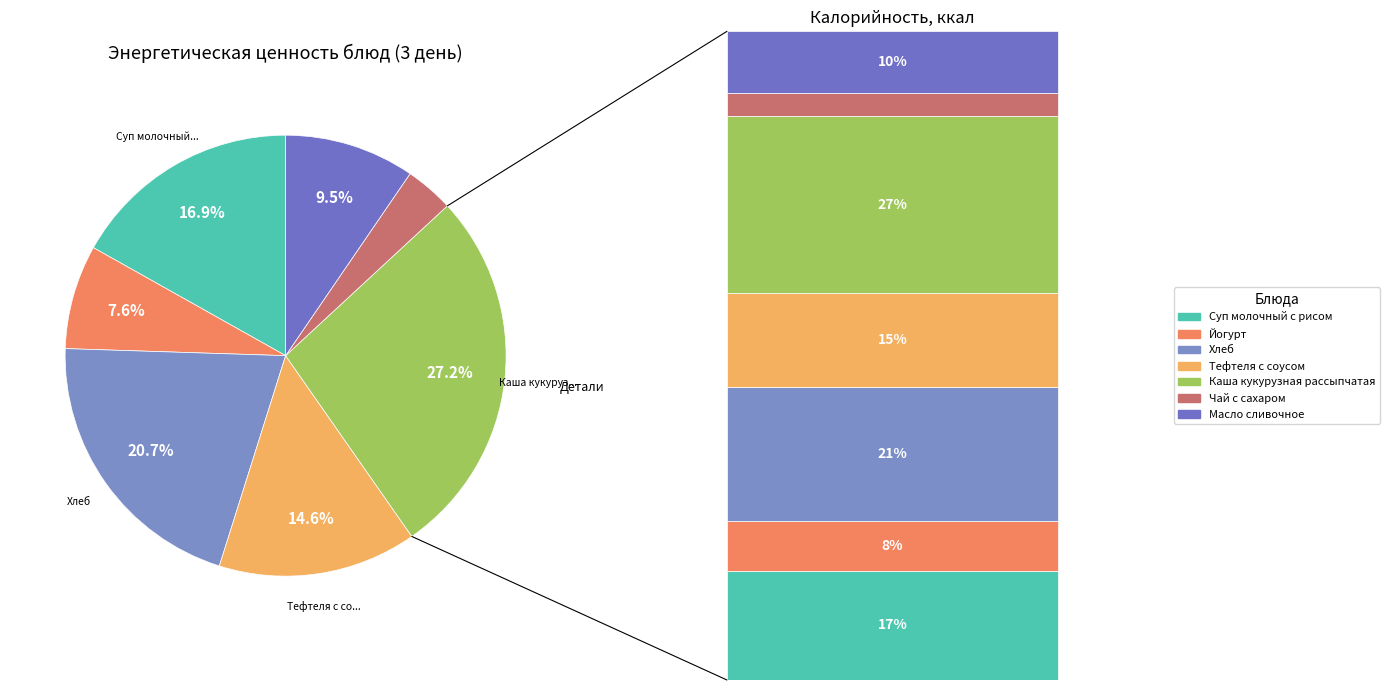

Is there any slice that represents more than half of the pie?

No